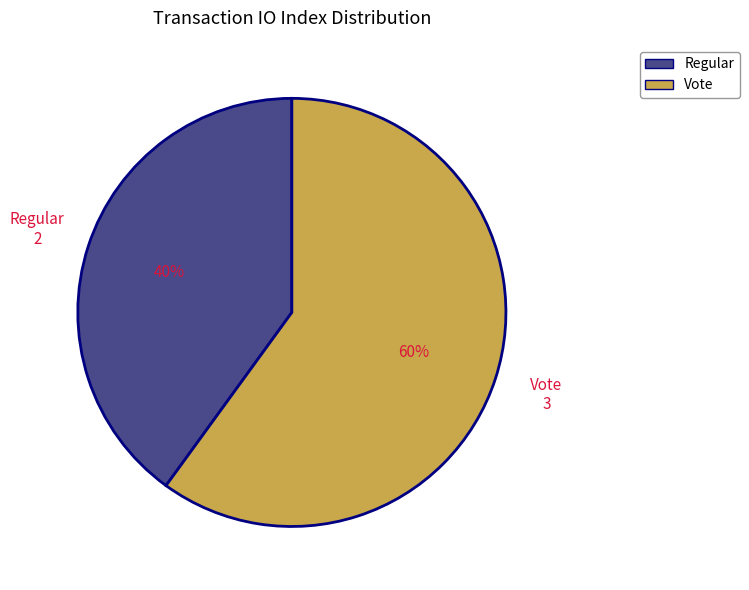

Which slice is the largest?

Vote